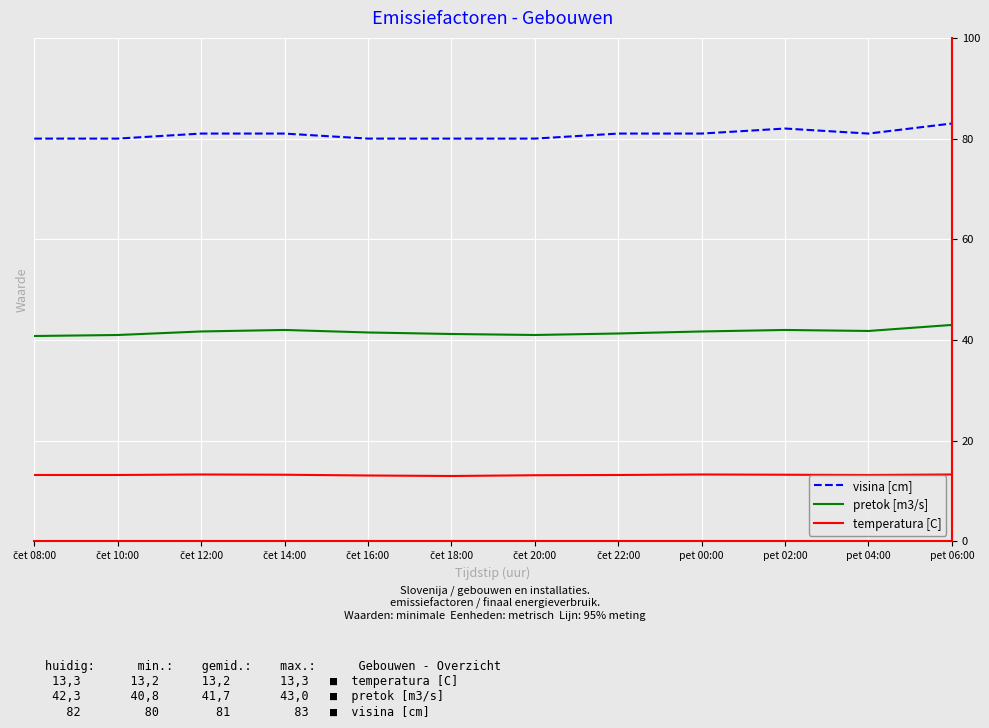

What is the difference between the maximum and second lowest values in the pretok [m3/s] series?

2.0